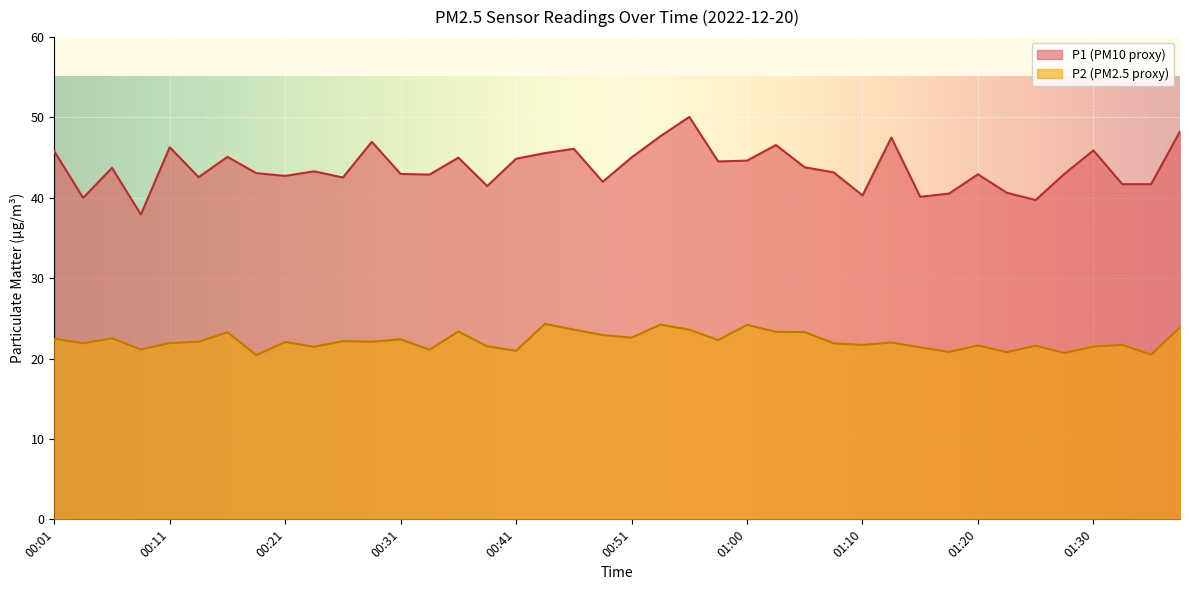

Is the value of P2 at 00:56 greater than the value of P1 at 01:23?

No